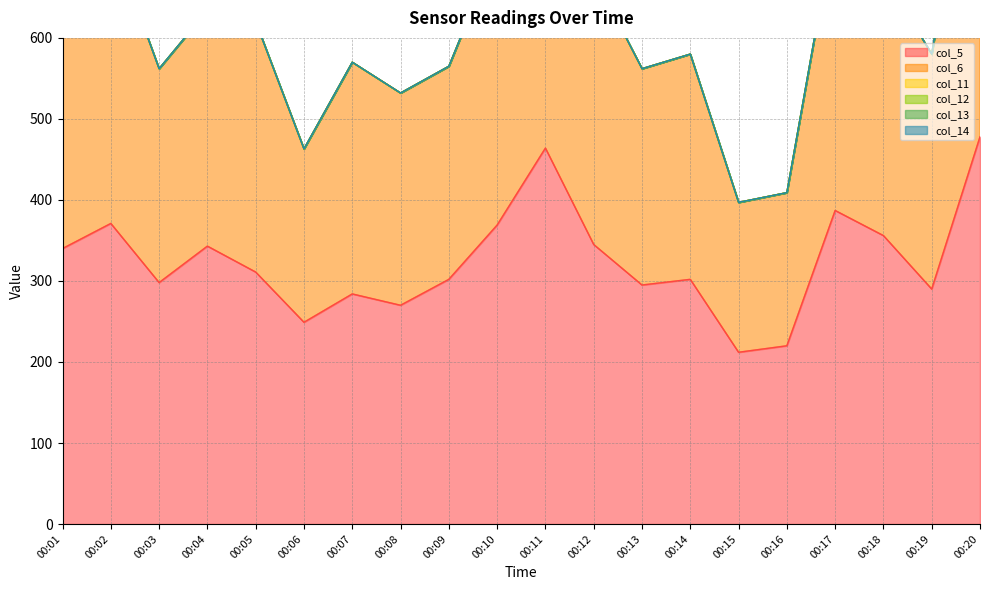

What is the greatest value displayed?

478